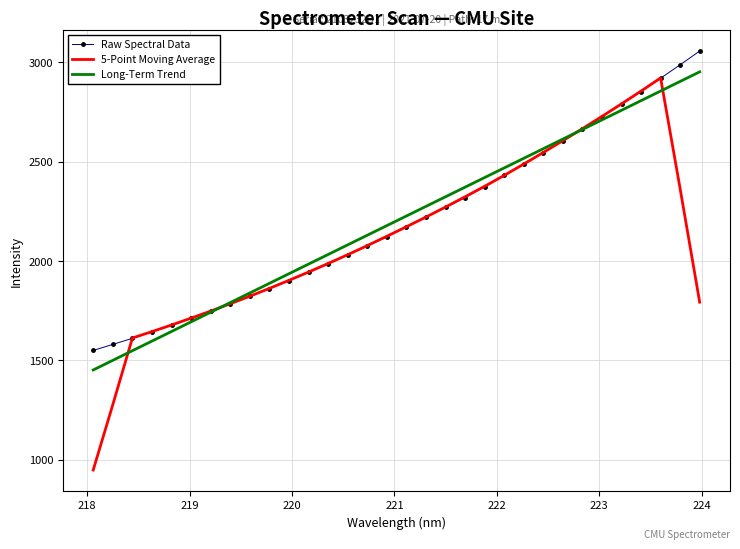

What is the maximum value for 5-Point Moving Average?

2921.2